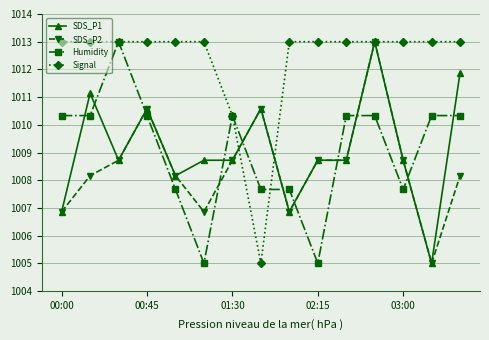

At how many categories does at least one series exceed 1010?

15